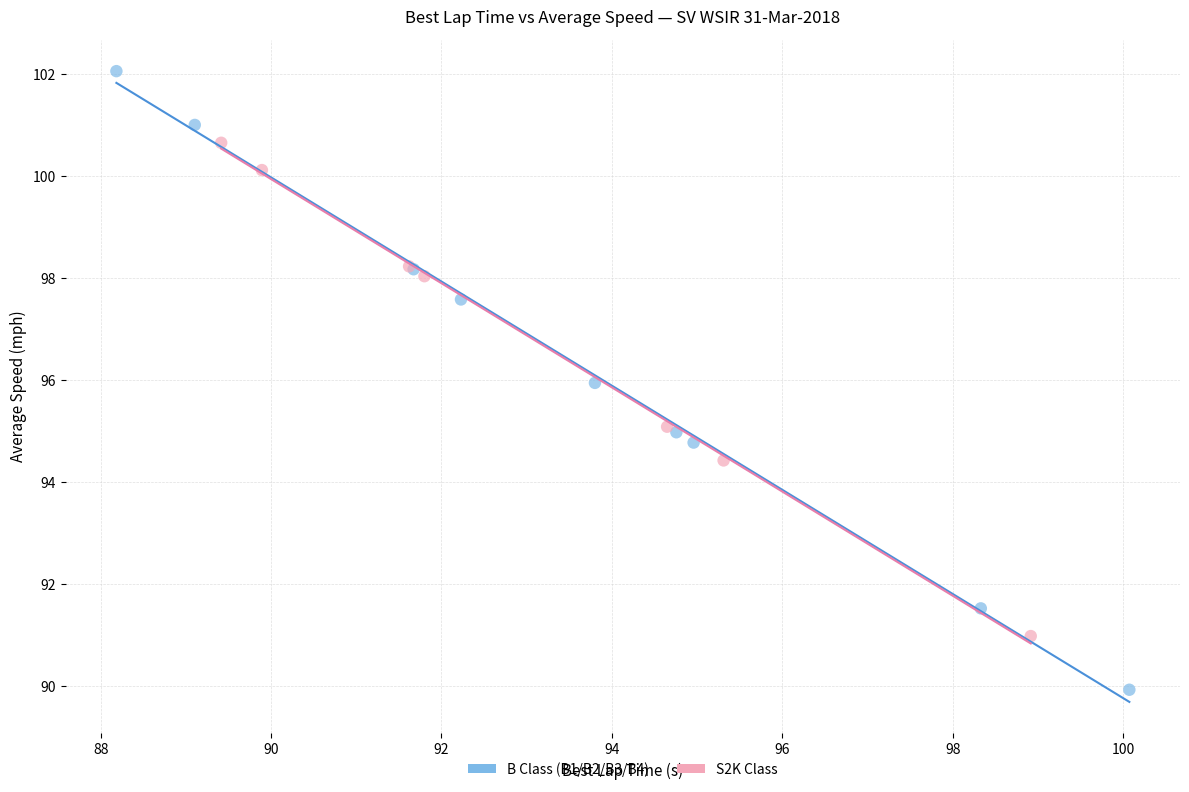

Which series has the largest Y range (max minus min)?

B Class (B1/B2/B3/B4)